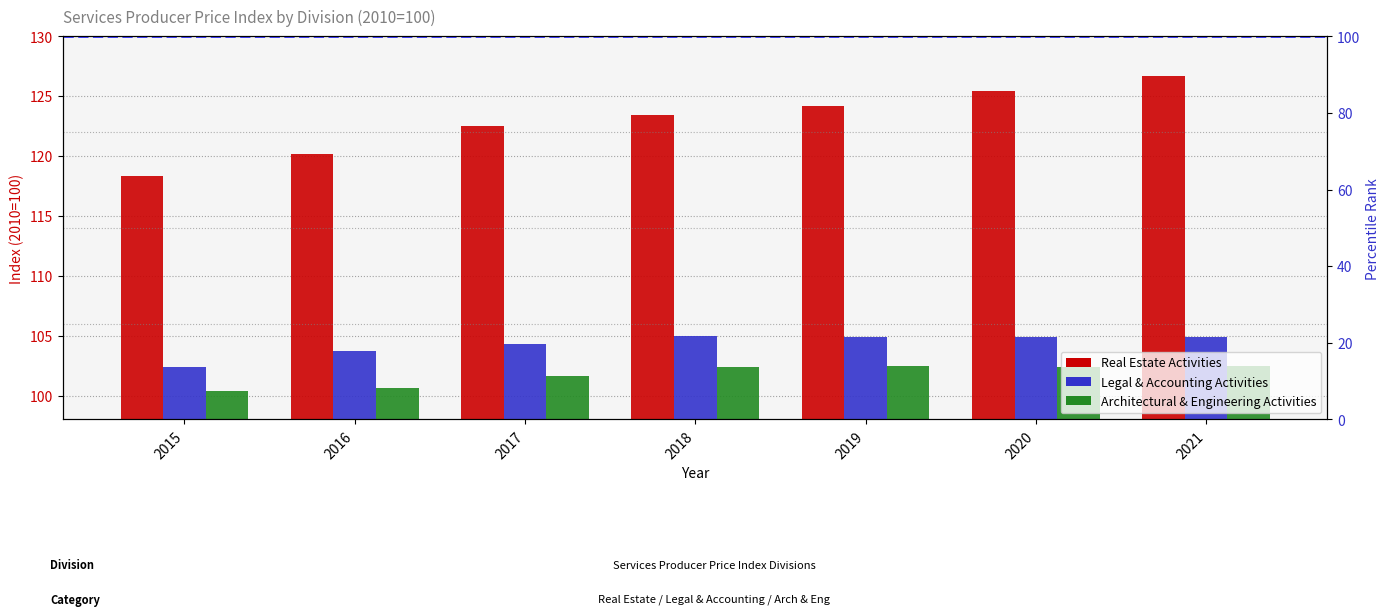

Which has a higher value, 2018 or 2017?

2018